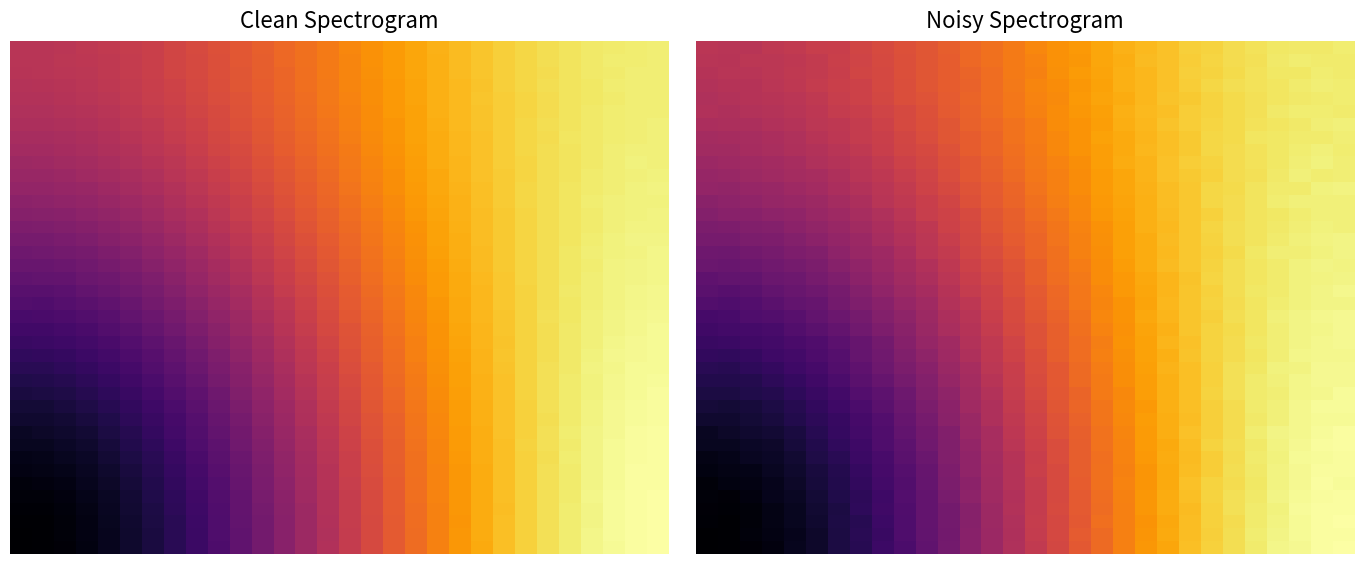

Between 13 and 10, which is larger?

13